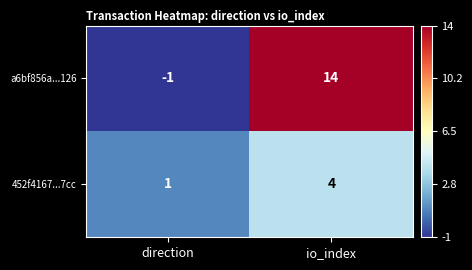

What is the maximum value for a6bf856a...126?

14